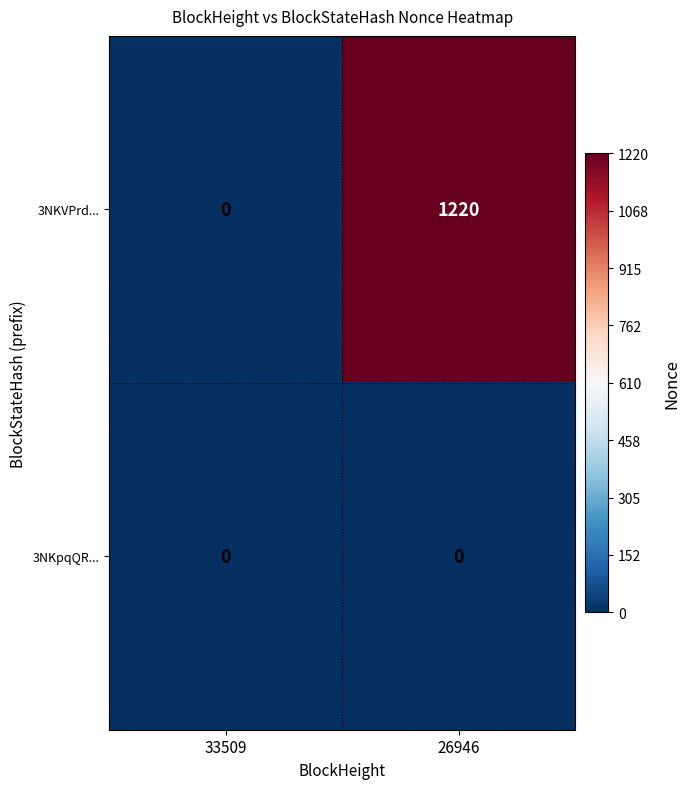

What is the total value across all series at 26946?

1220